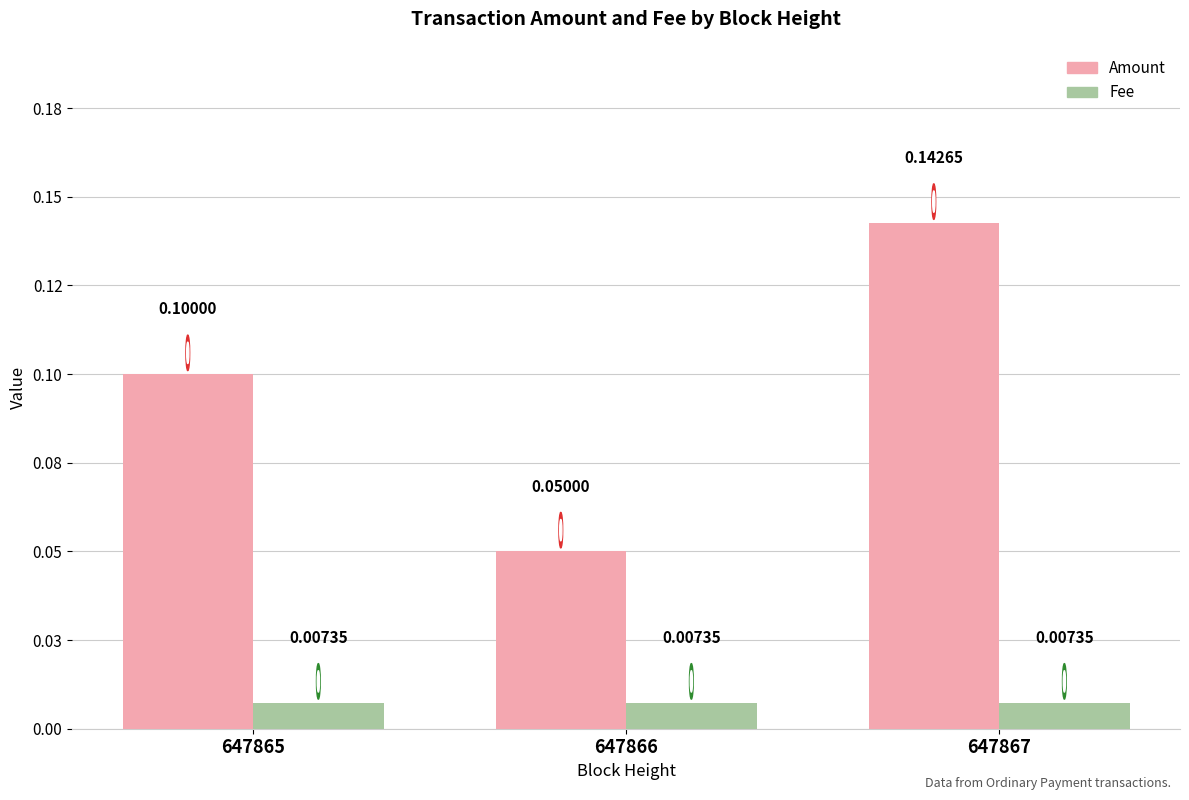

List the series in order of their overall mean, highest first.

Amount, Fee